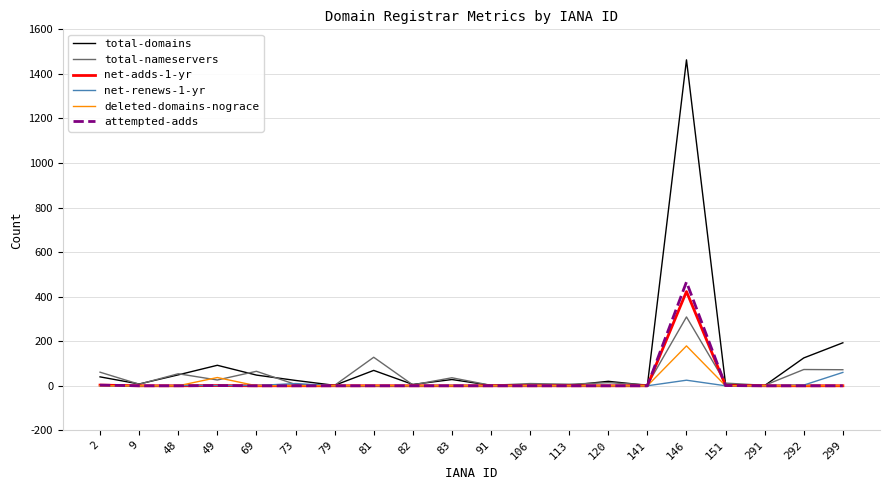

How many lines are shown in the chart?

6